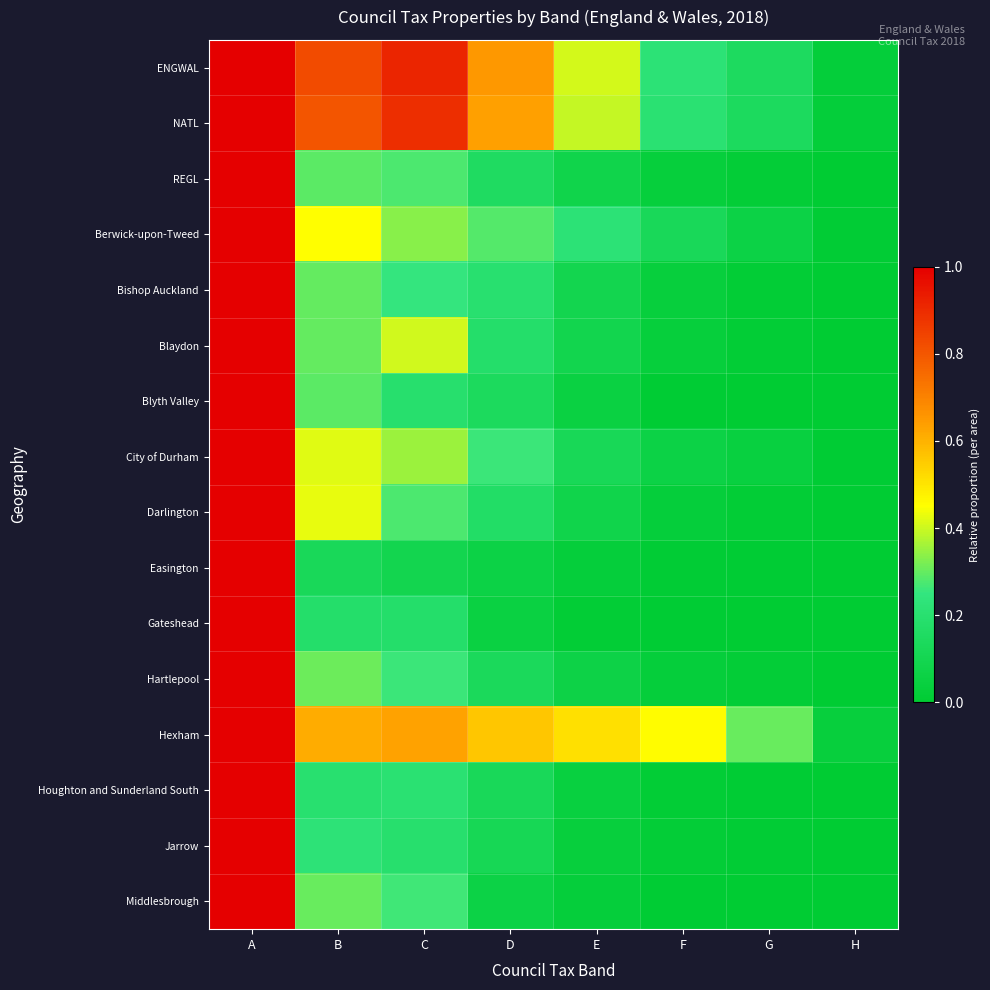

List the series in order of their peak value, lowest first.

Hexham, Berwick-upon-Tweed, City of Durham, Blaydon, Darlington, Bishop Auckland, Blyth Valley, Hartlepool, Jarrow, Middlesbrough, Houghton and Sunderland South, Easington, Gateshead, REGL, ENGWAL, NATL